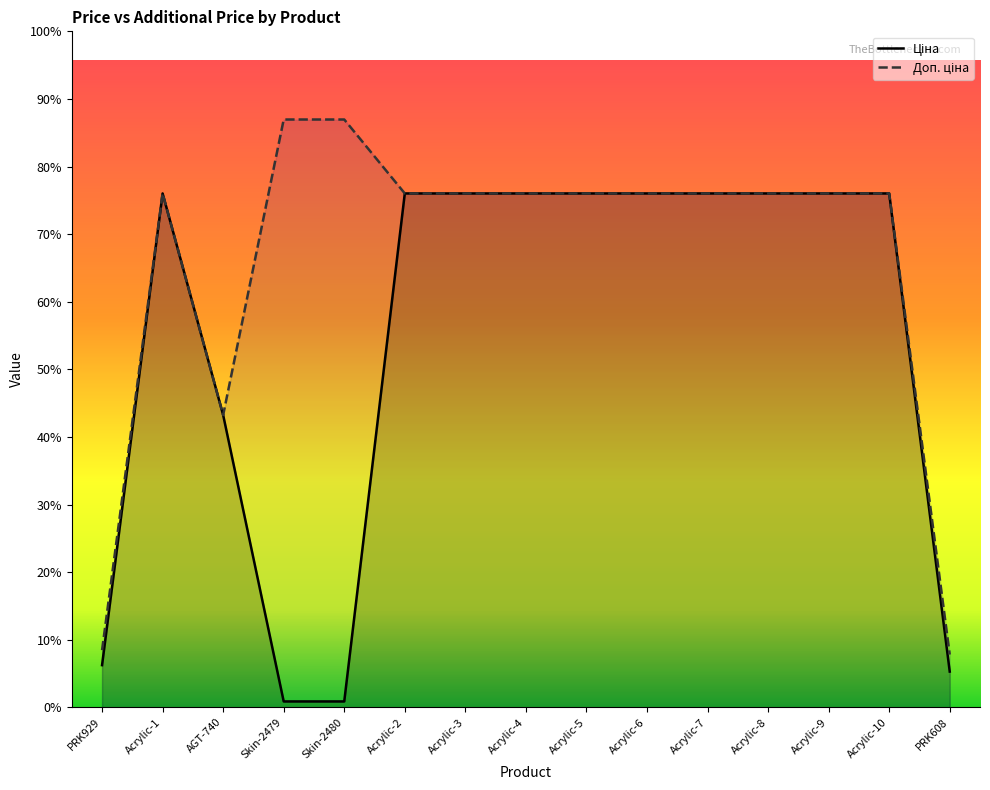

Does the chart display data point markers on the line(s)?

No